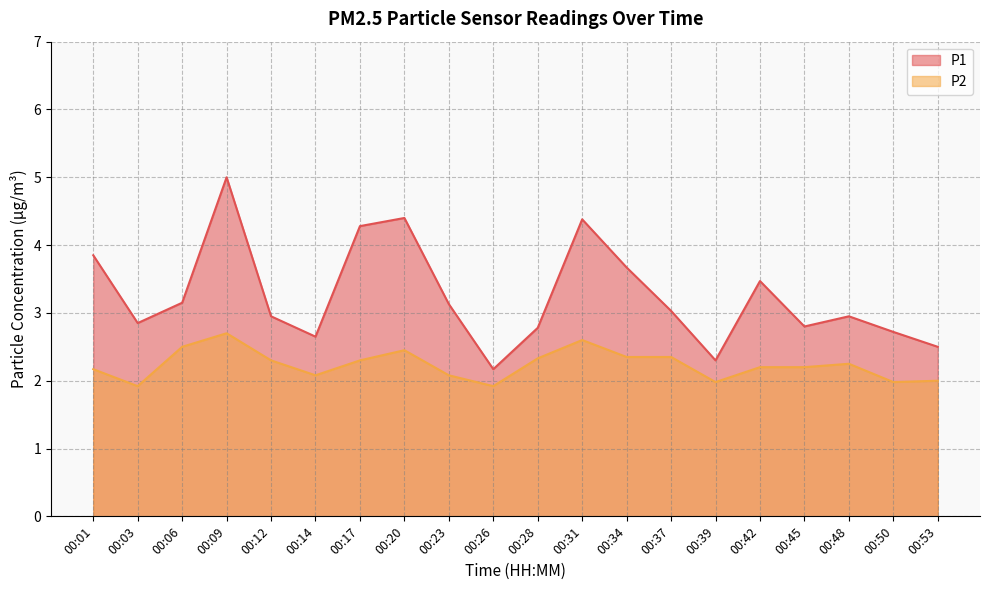

At how many categories does at least one series exceed 3?

10